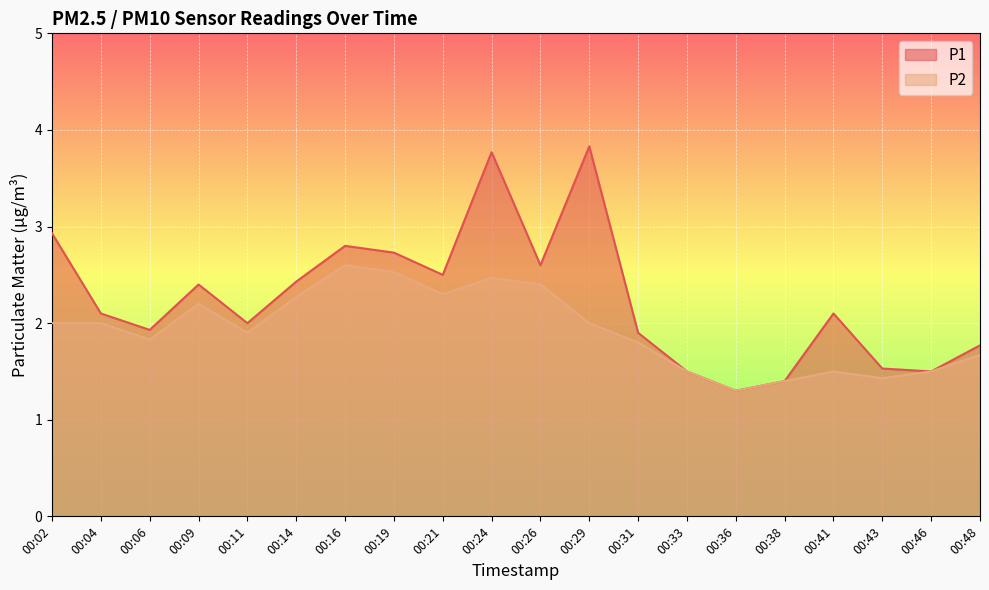

How many lines are shown in the chart?

2